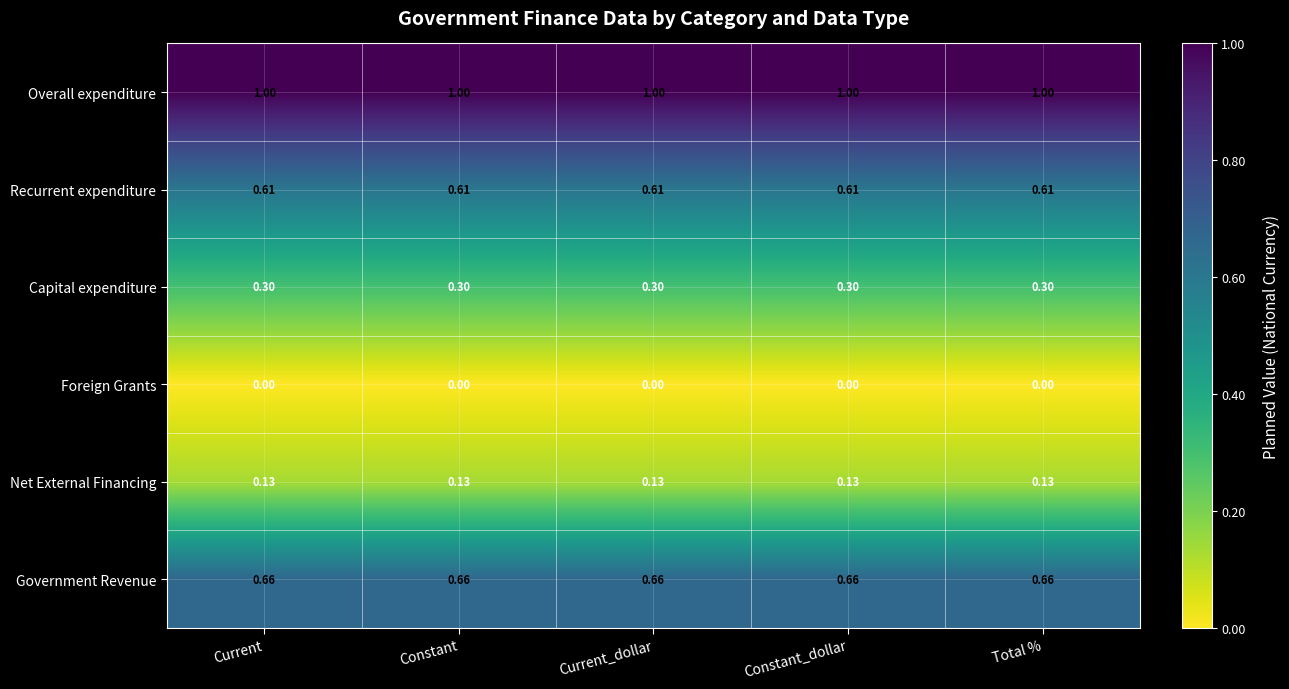

Which series has the largest total across all categories?

Overall expenditure